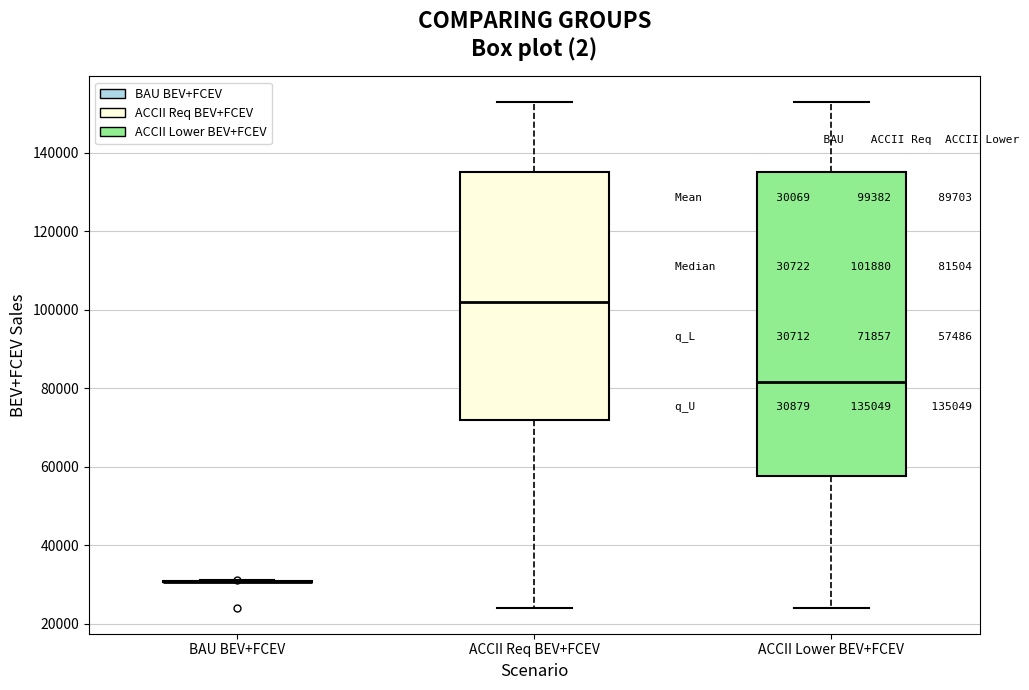

Reading left to right, read every box against the y-axis: the position of its median line, the range the box covers, and the ends of its whiskers. The values are not printed on the chart, so give them approximately, as read against the axis.

BAU BEV+FCEV: box collapsed to a line at 30000, whiskers 30000 to 32000
ACCII Req BEV+FCEV: median 102000, box 72000 to 136000, whiskers 24000 to 152000
ACCII Lower BEV+FCEV: median 82000, box 58000 to 136000, whiskers 24000 to 152000